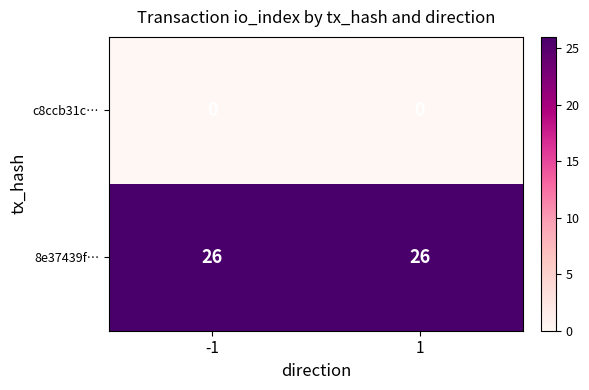

Reading right to left, transcribe all the data shown in this chart.

c8ccb31c…: 1=0	-1=0
8e37439f…: 1=26	-1=26